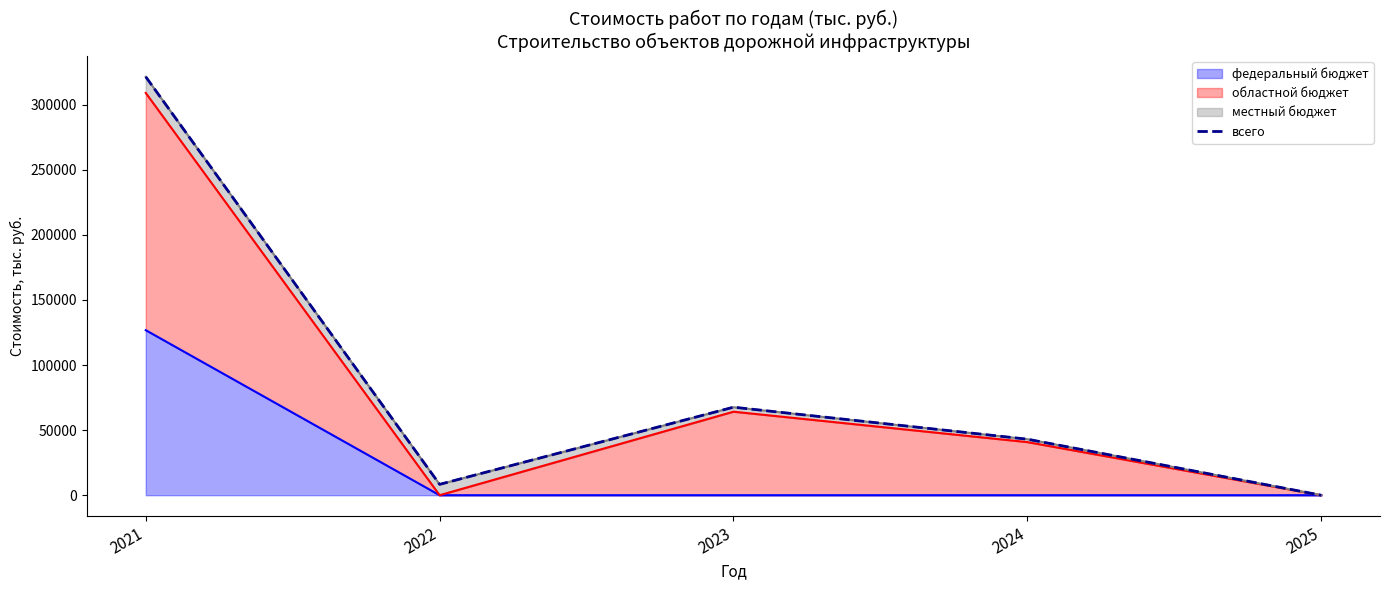

How many points are higher than both their immediate neighbors (excluding endpoints)?

1